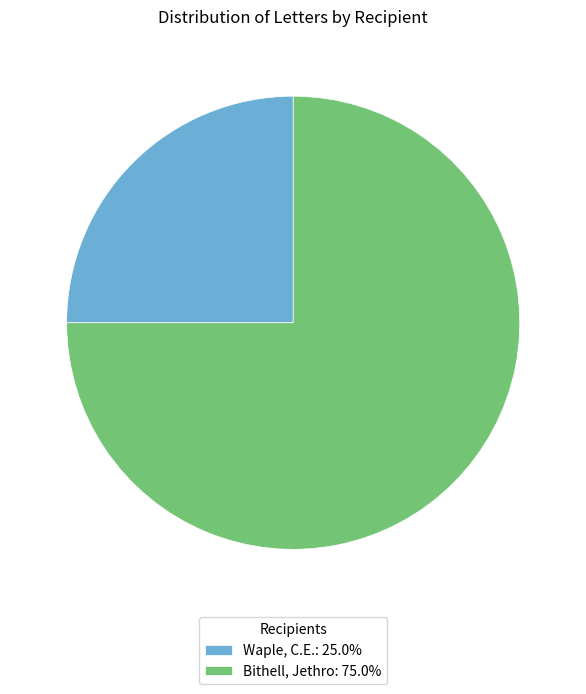

Approximately how many times larger is the value at Bithell, Jethro: 75.0% compared to Waple, C.E.: 25.0%?

3.0